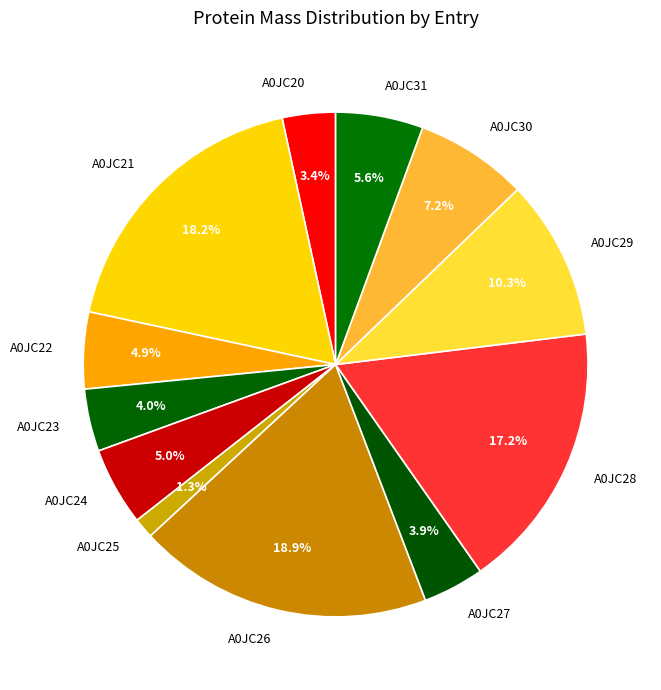

Is there a majority slice in this chart?

No